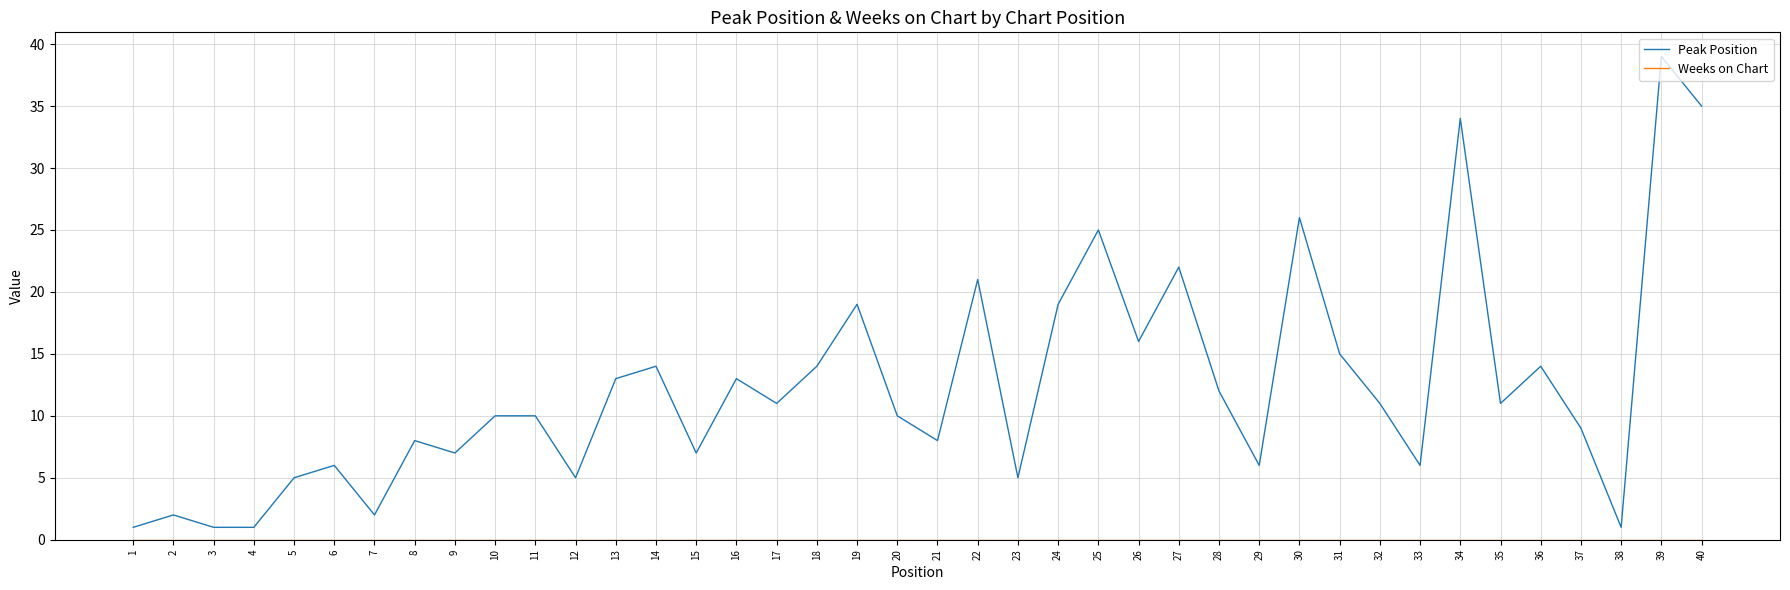

What is the sum of all Peak Position values?

494